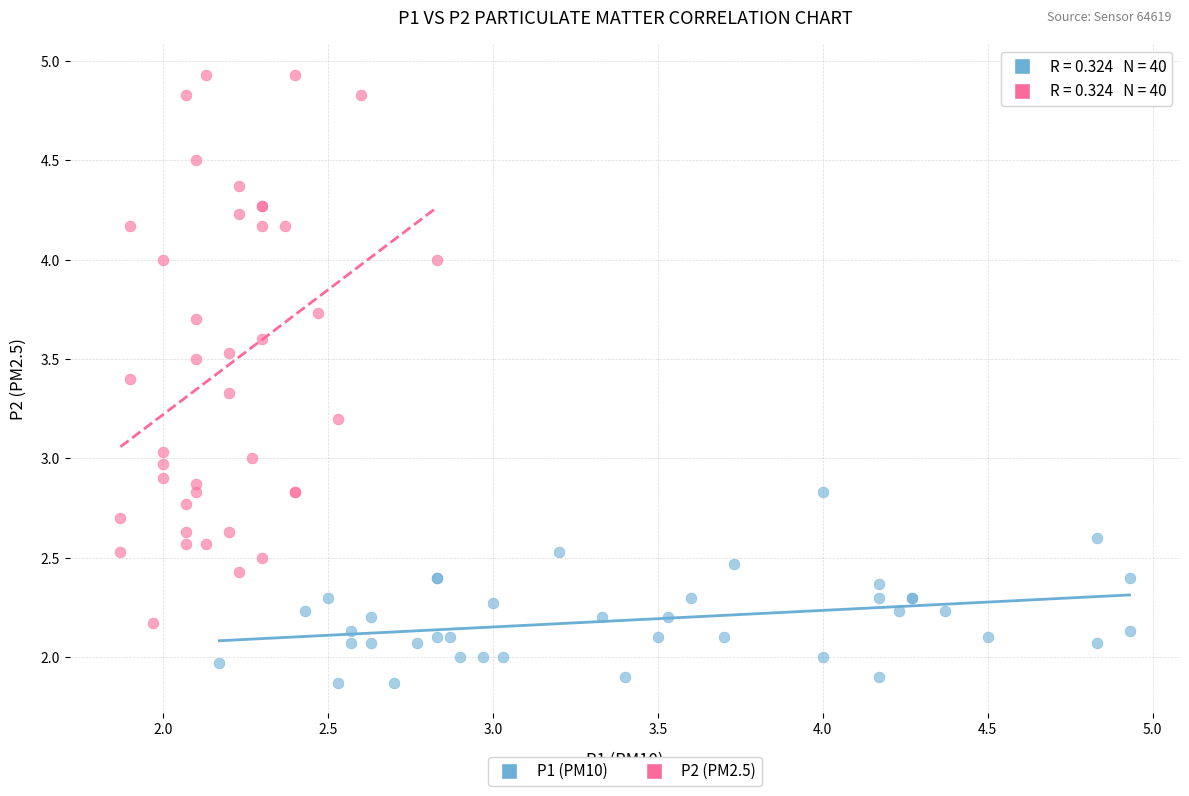

What are all the series names shown in the legend?

P1 (PM10), P2 (PM2.5)